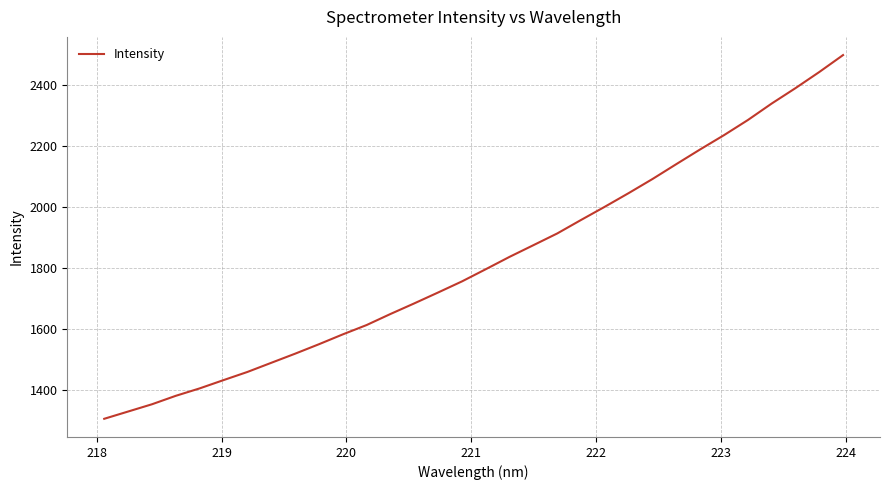

What is the difference between the maximum and minimum values?

1192.8